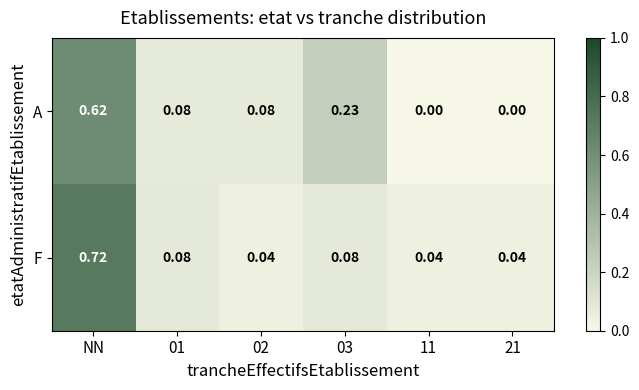

Which label corresponds to the largest value in the chart?

NN